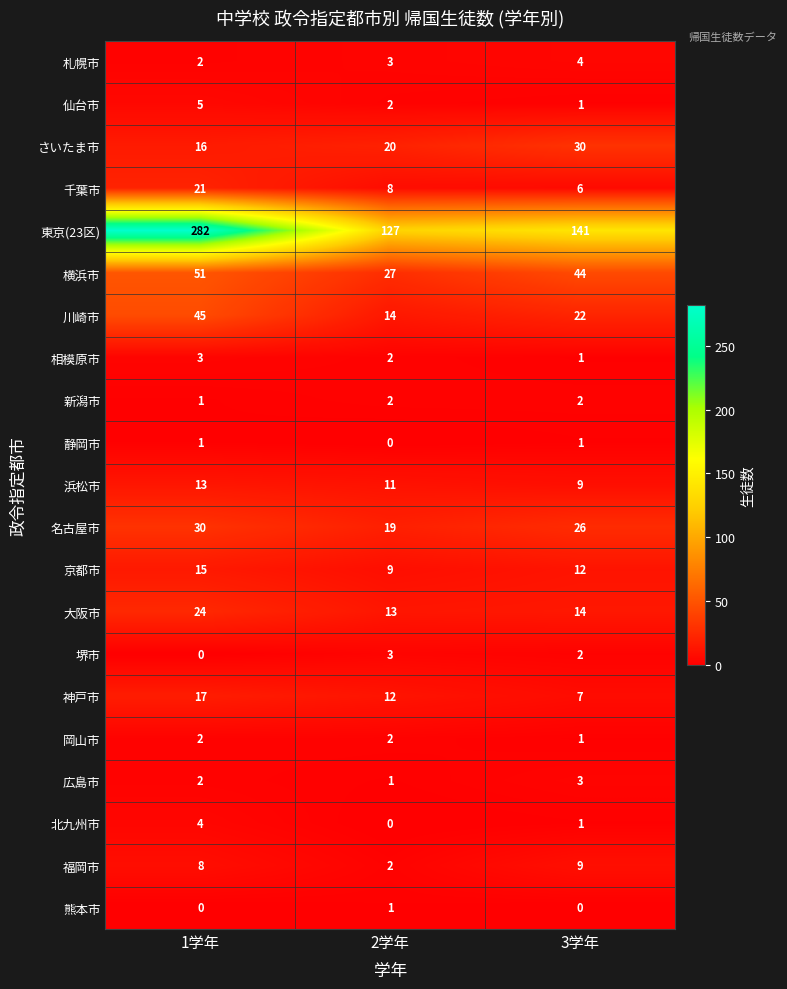

At which label is 東京(23区) closest to 204?

3学年